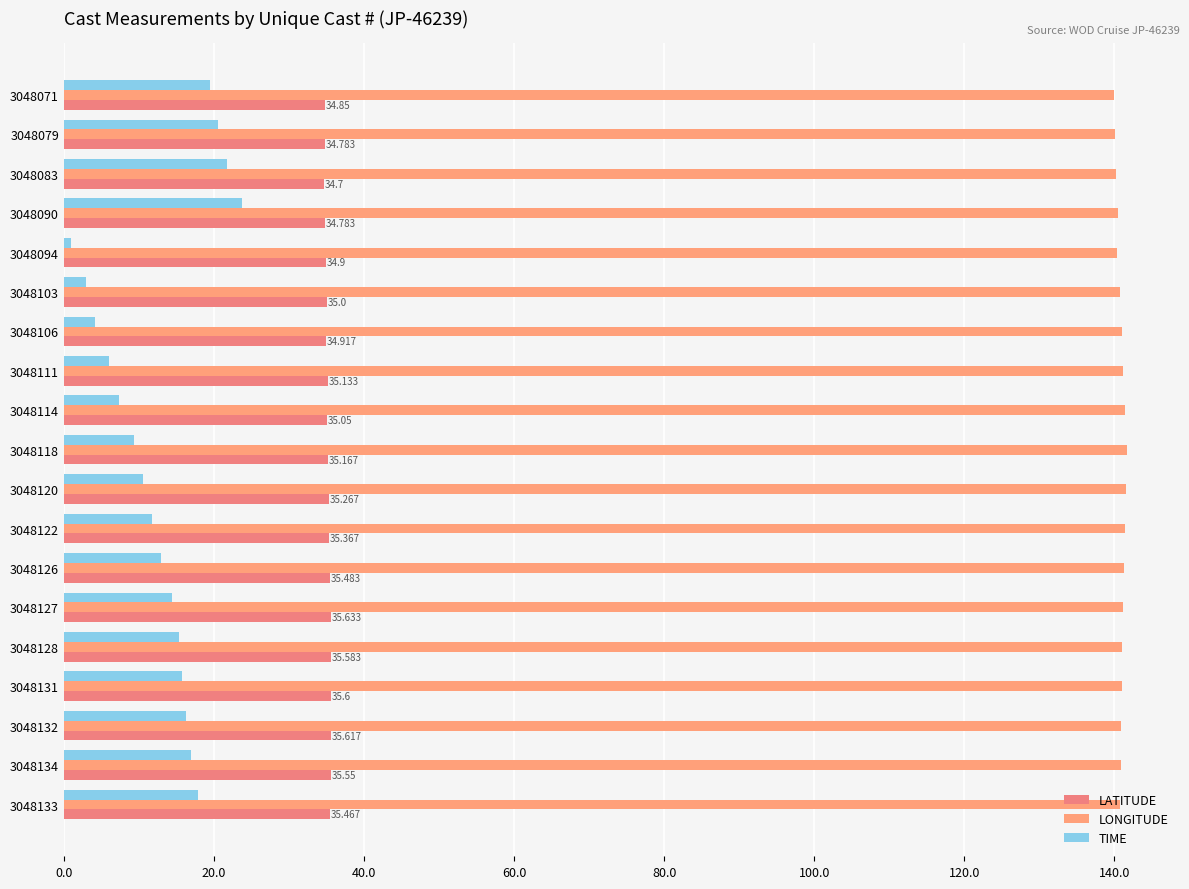

What are all the series names shown in the legend?

LATITUDE, LONGITUDE, TIME